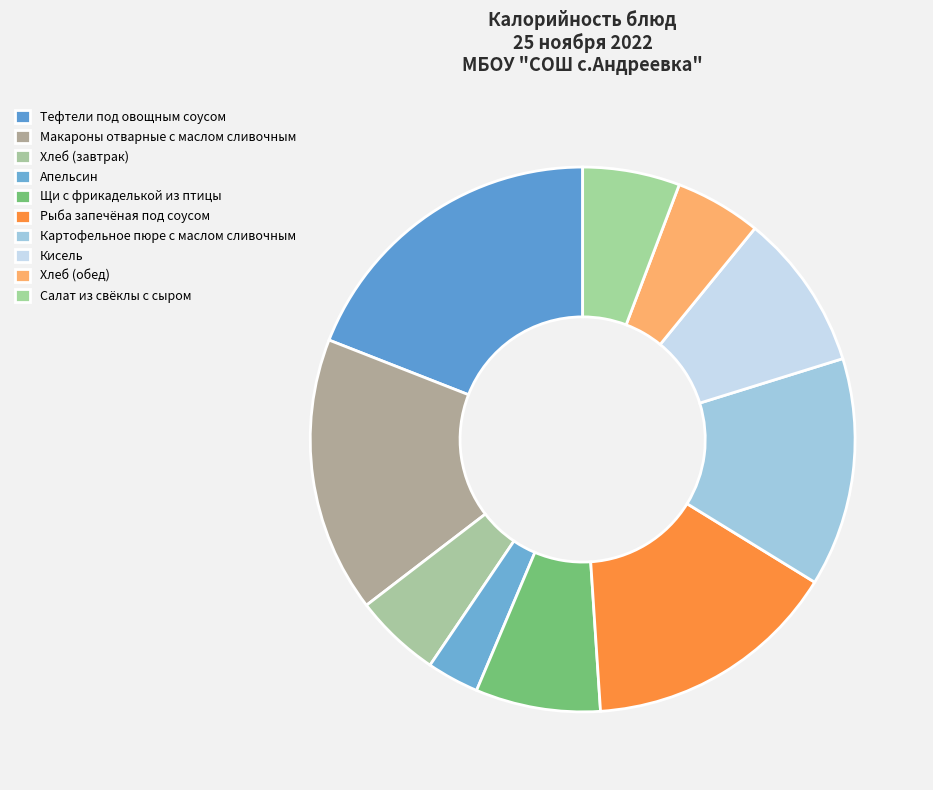

Does any single category account for the majority?

No